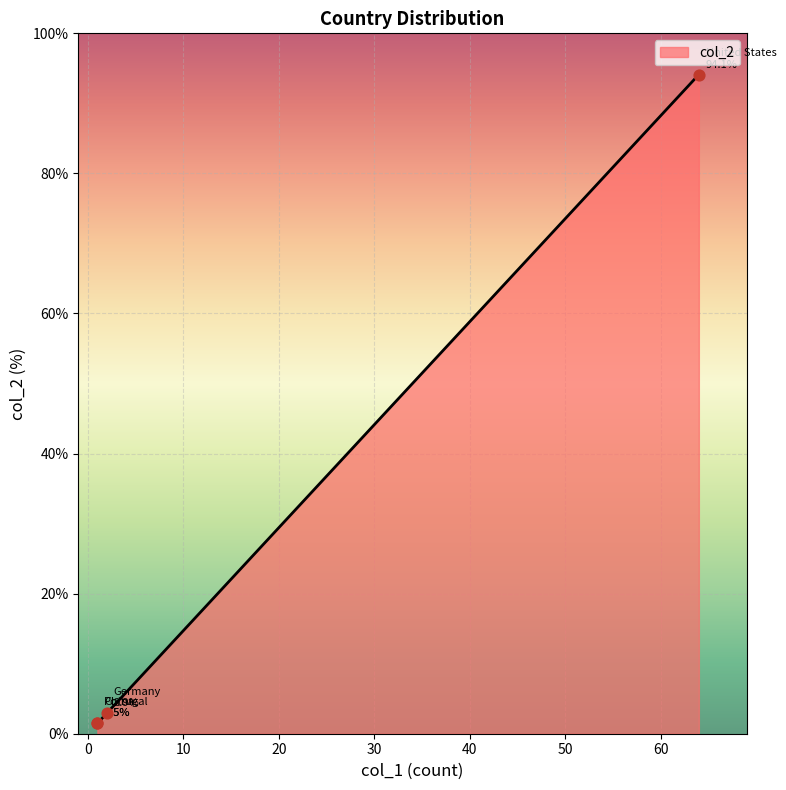

Between Germany and United States, which is larger?

United States